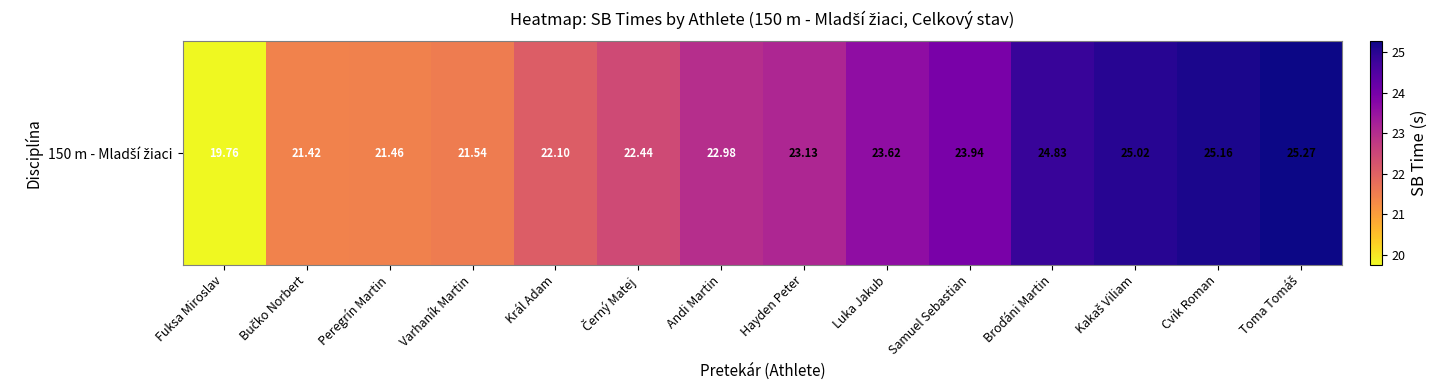

Reading left to right, list all the values displayed in this chart.

Fuksa Miroslav=19.8	Bučko Norbert=21.4	Peregrín Martin=21.5	Varhaník Martin=21.5	Král Adam=22.1	Černý Matej=22.4	Andi Martin=23.0	Hayden Peter=23.1	Luka Jakub=23.6	Samuel Sebastian=23.9	Broďáni Martin=24.8	Kakaš Viliam=25.0	Cvik Roman=25.2	Toma Tomáš=25.3